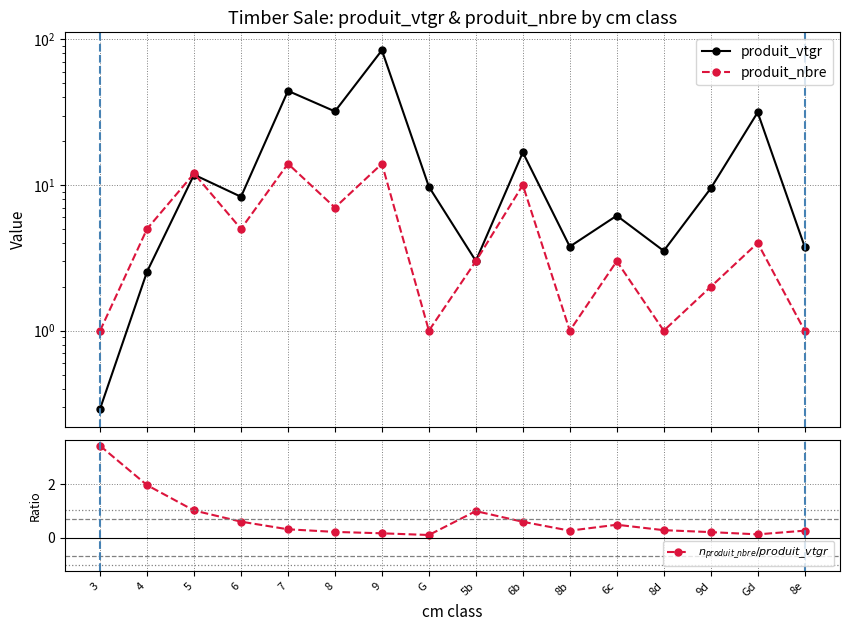

What is the difference between the $n_{produit\_nbre}/produit\_vtgr$ values at 7 and G?

0.2